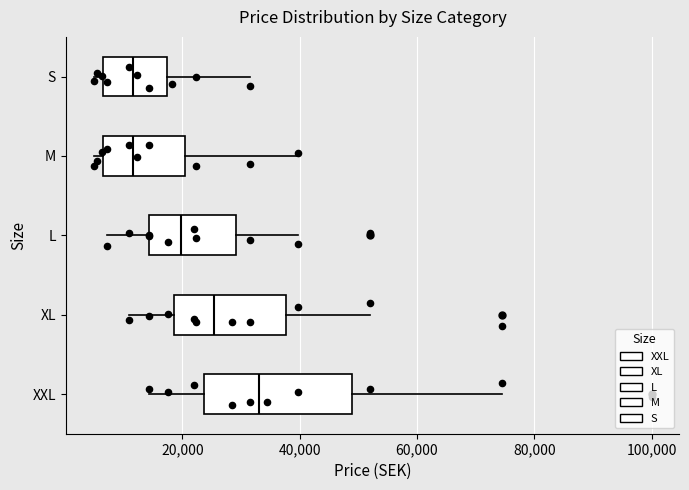

Comparing the boxes themselves (not the whiskers), which one is the widest?

XXL